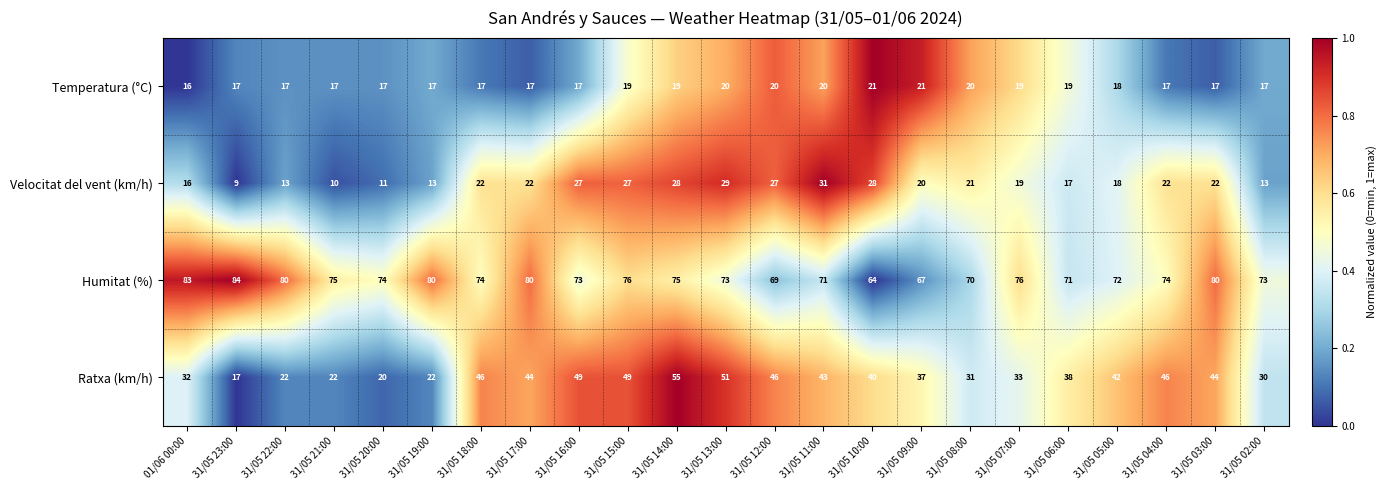

What is the sum of the Humitat (%) values at 31/05 17:00 and 01/06 00:00?

163